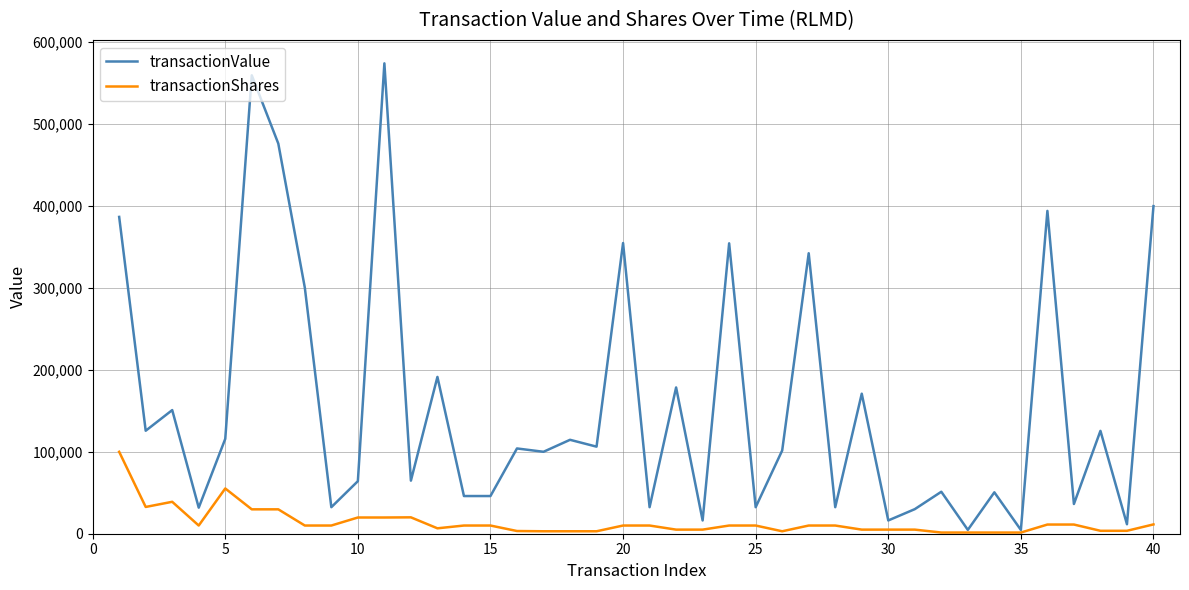

List the series in order of their overall mean, highest first.

transactionValue, transactionShares